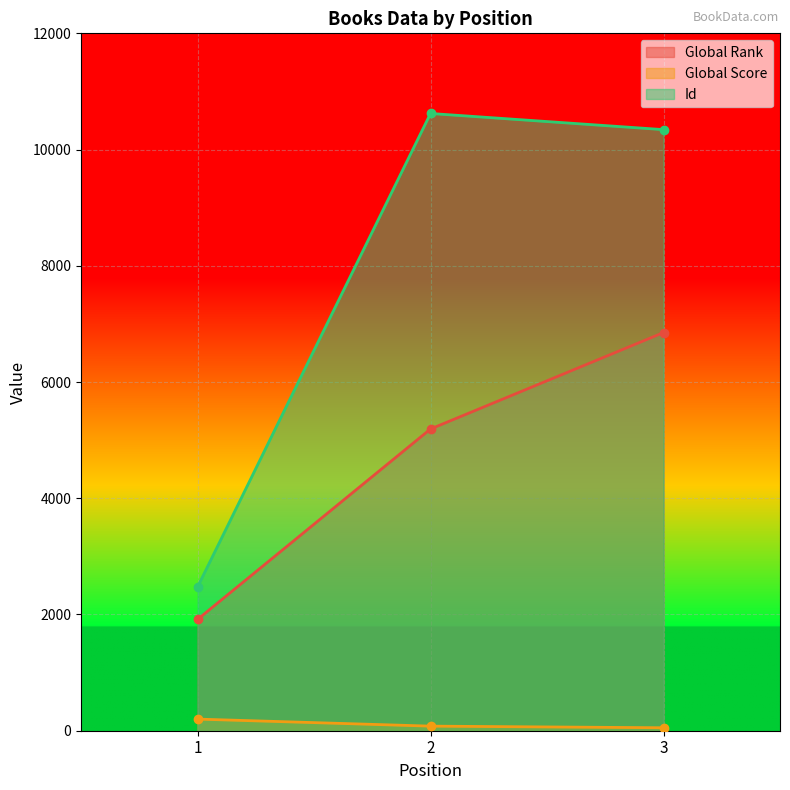

Between 1 and 2, which series saw the biggest shift?

Id